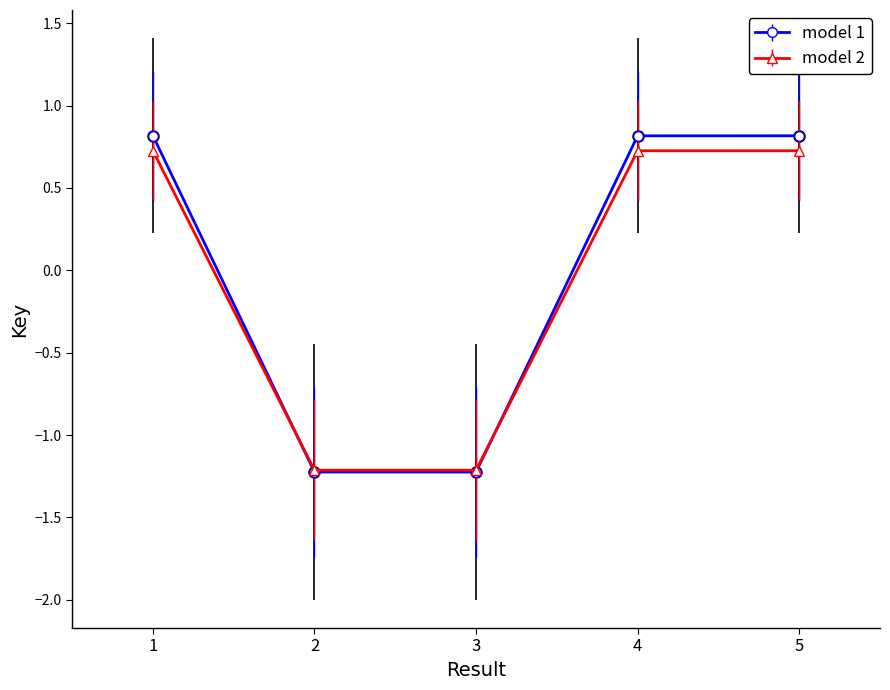

Is it true that model 2 equals -1.2 at 3?

True